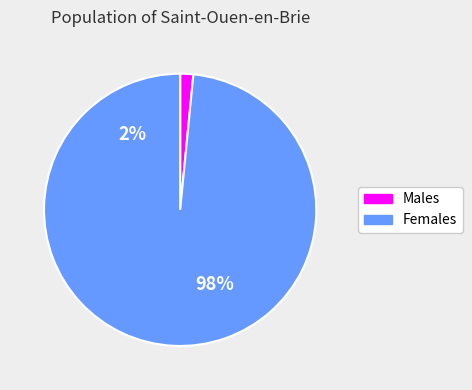

Does 7 account for over 50% of the chart?

No